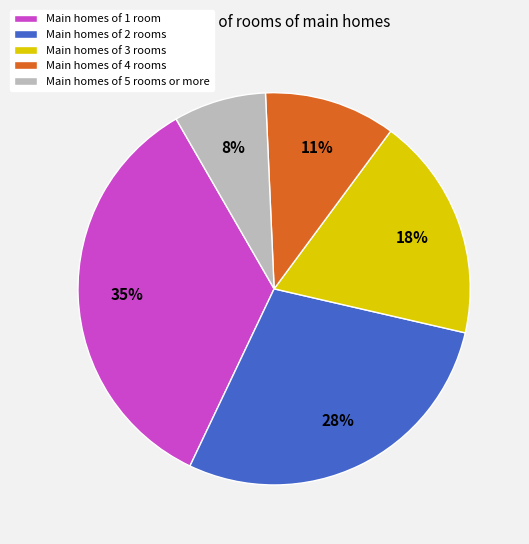

Do Main homes of 3 rooms and Main homes of 2 rooms together represent more than half of the pie?

No